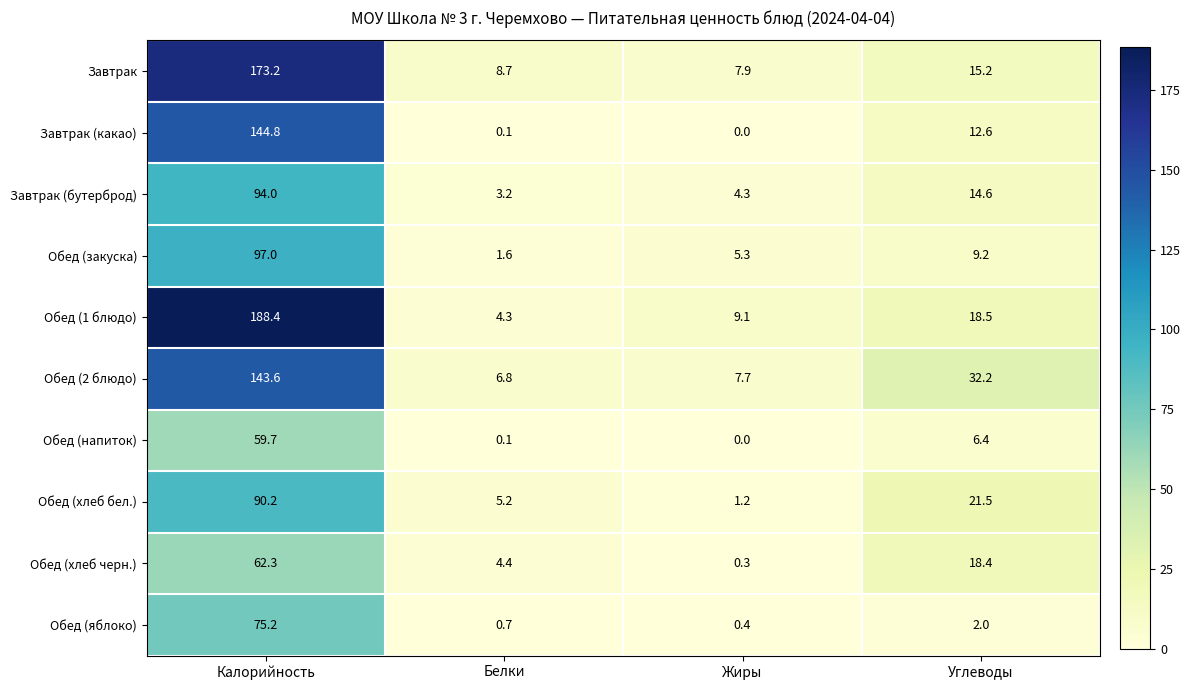

List the series in order of their peak value, lowest first.

Обед (напиток), Обед (хлеб черн.), Обед (яблоко), Обед (хлеб бел.), Завтрак (бутерброд), Обед (закуска), Обед (2 блюдо), Завтрак (какао), Завтрак, Обед (1 блюдо)